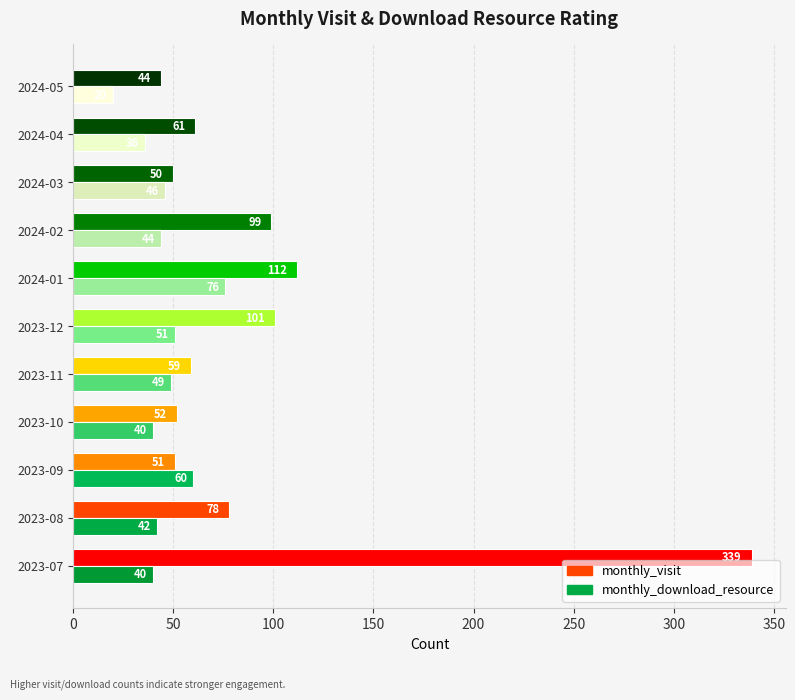

What is the difference between the second highest and minimum values in the monthly_download_resource series?

40